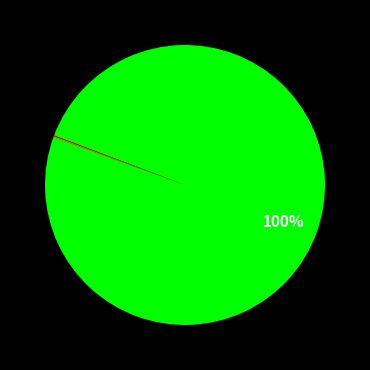

Is there a majority slice in this chart?

Yes